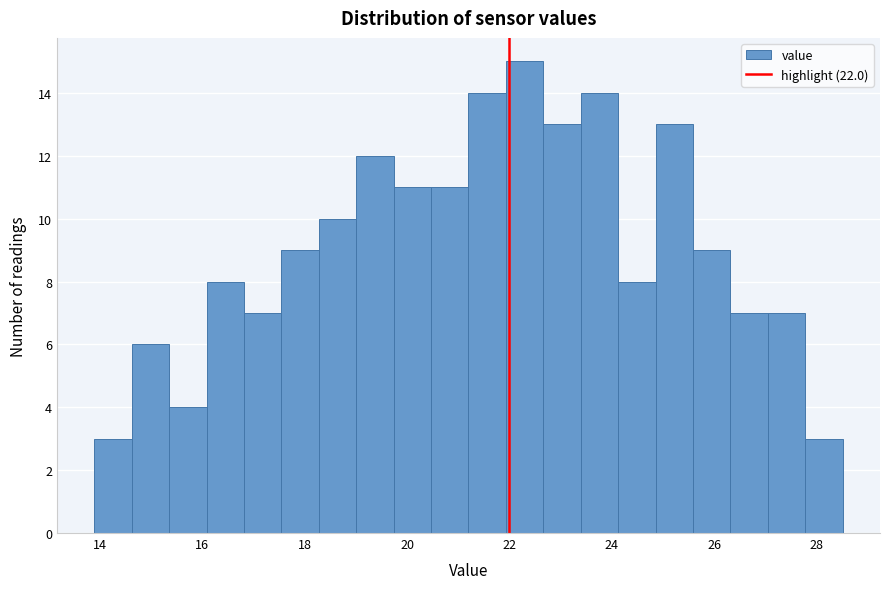

Around what value on the x-axis is the tallest bar? Give the approximate position of its centre, as read against the axis.

22.2